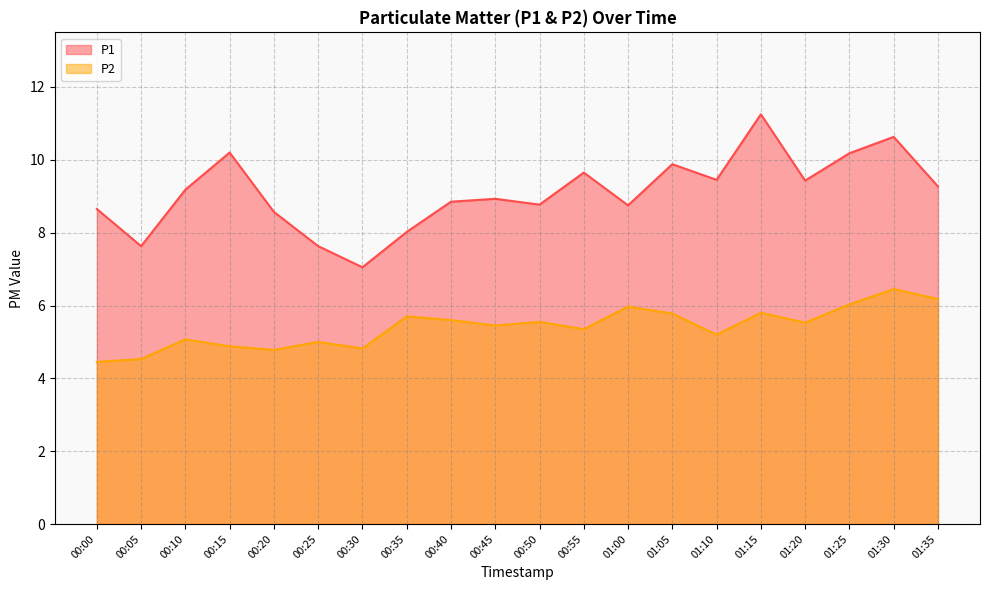

At which label does P1 first exceed 9?

00:10